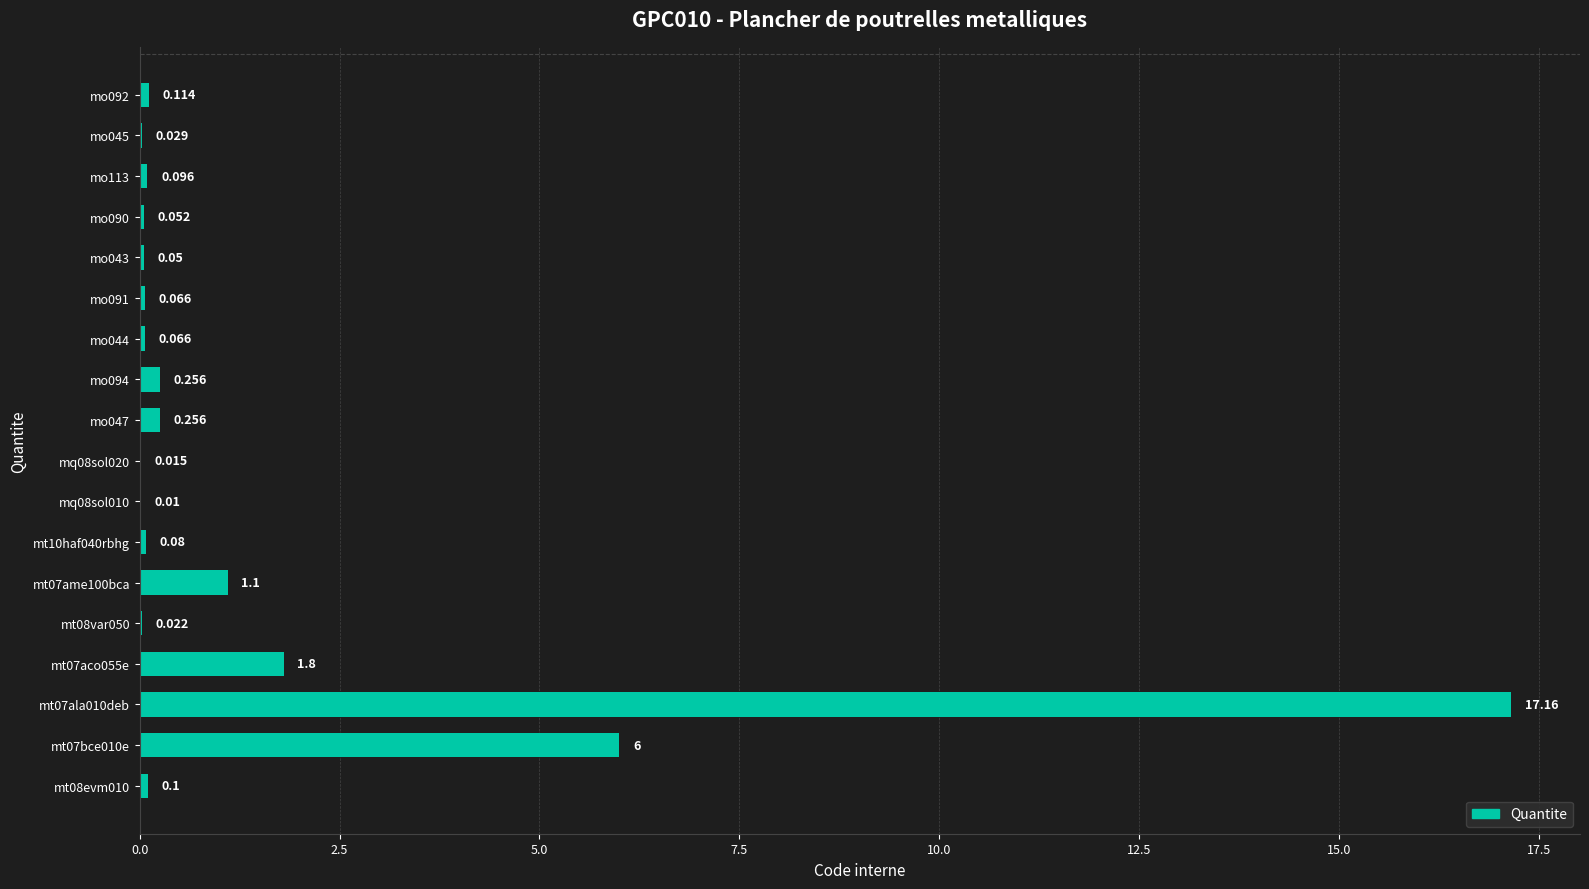

How many series are shown in this chart?

1